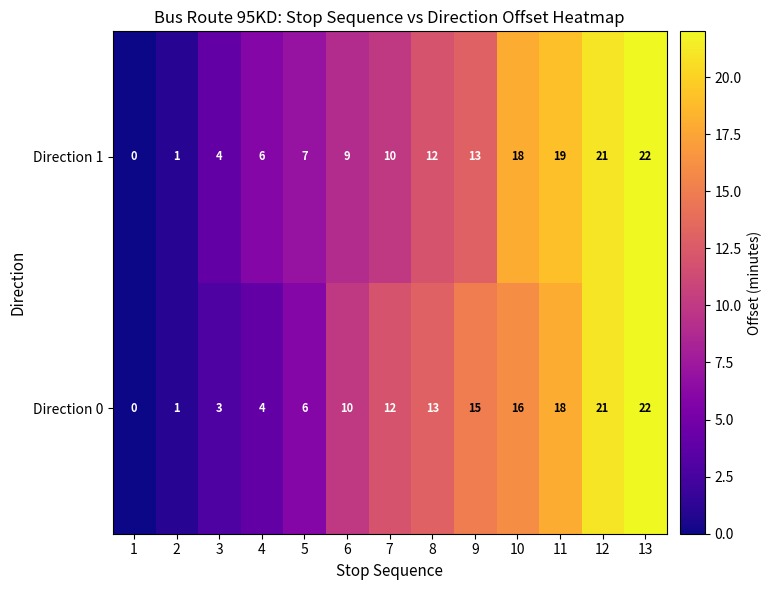

How many positive values does the Direction 1 series have?

12